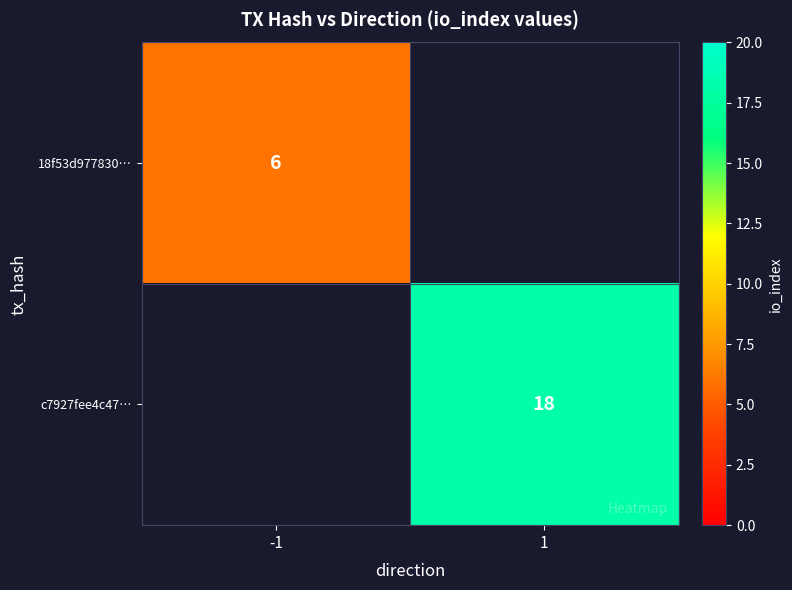

What is the difference between the highest and lowest values at -1?

6